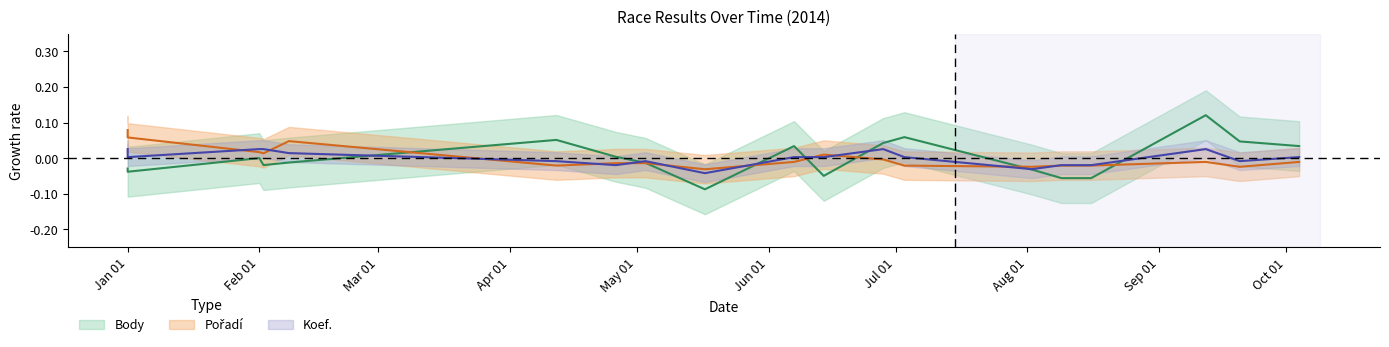

Is the value of Koef. at 2014-06-28 greater than the value of Body at 2014-02-02?

Yes